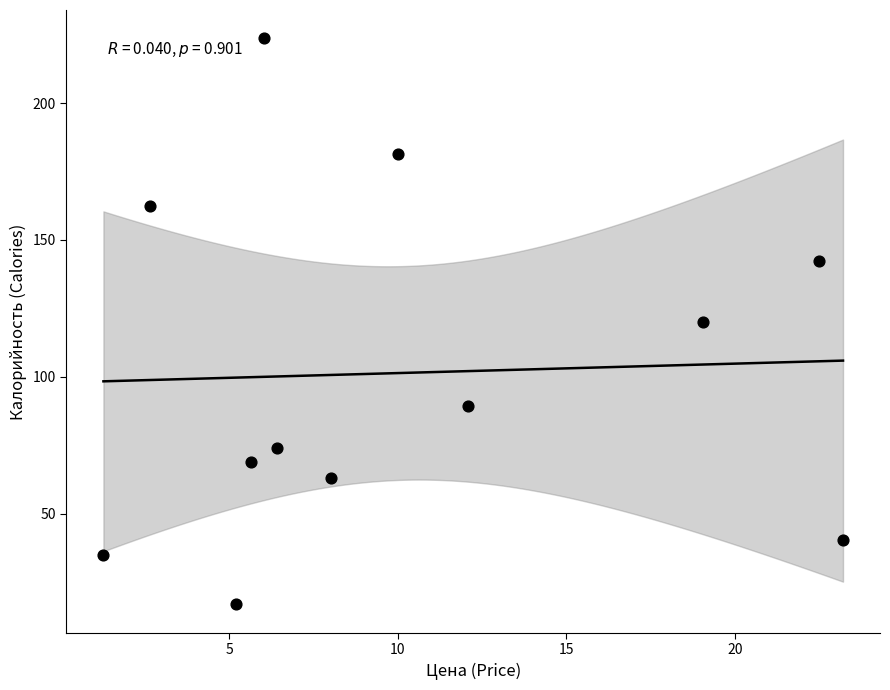

What is the range of Y values (max minus min)?

206.8